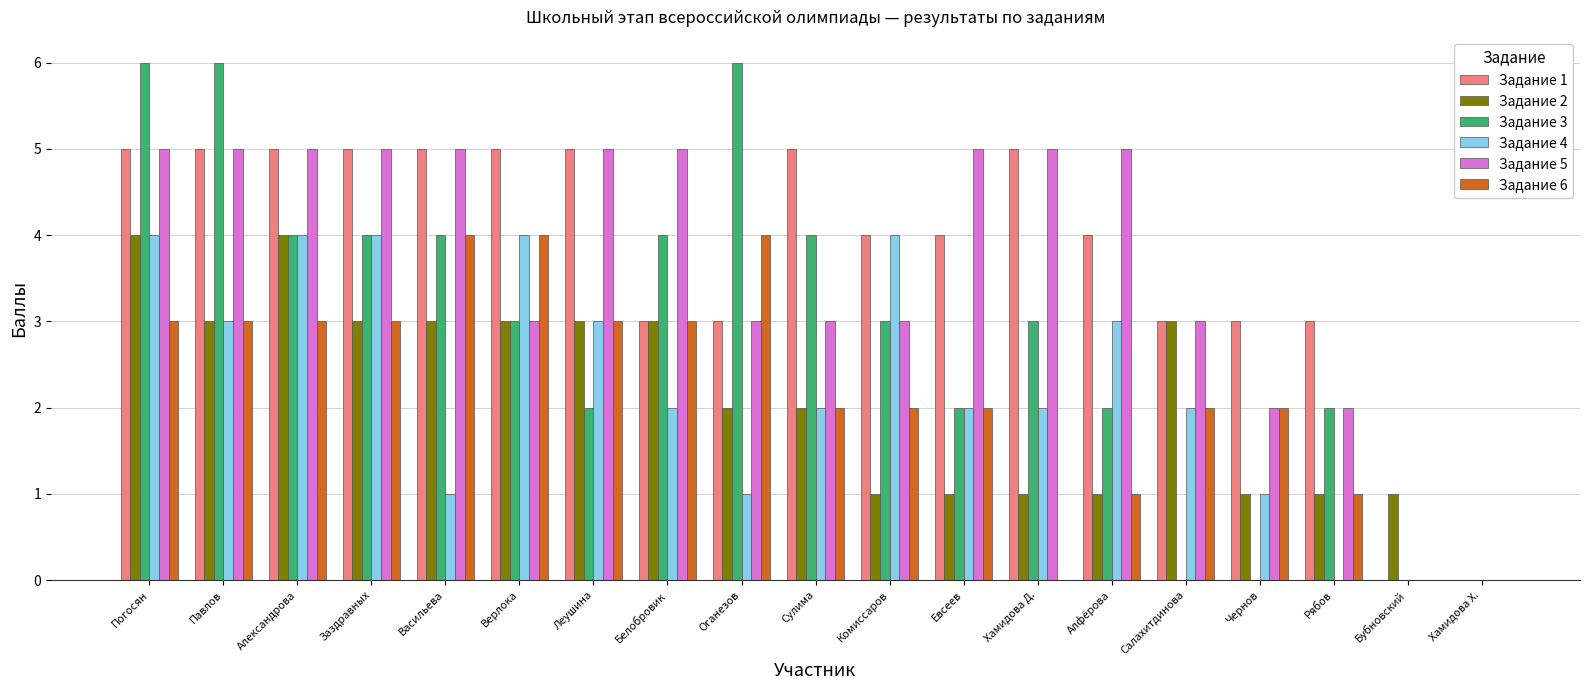

What is the total value across all series at Верлока?

22